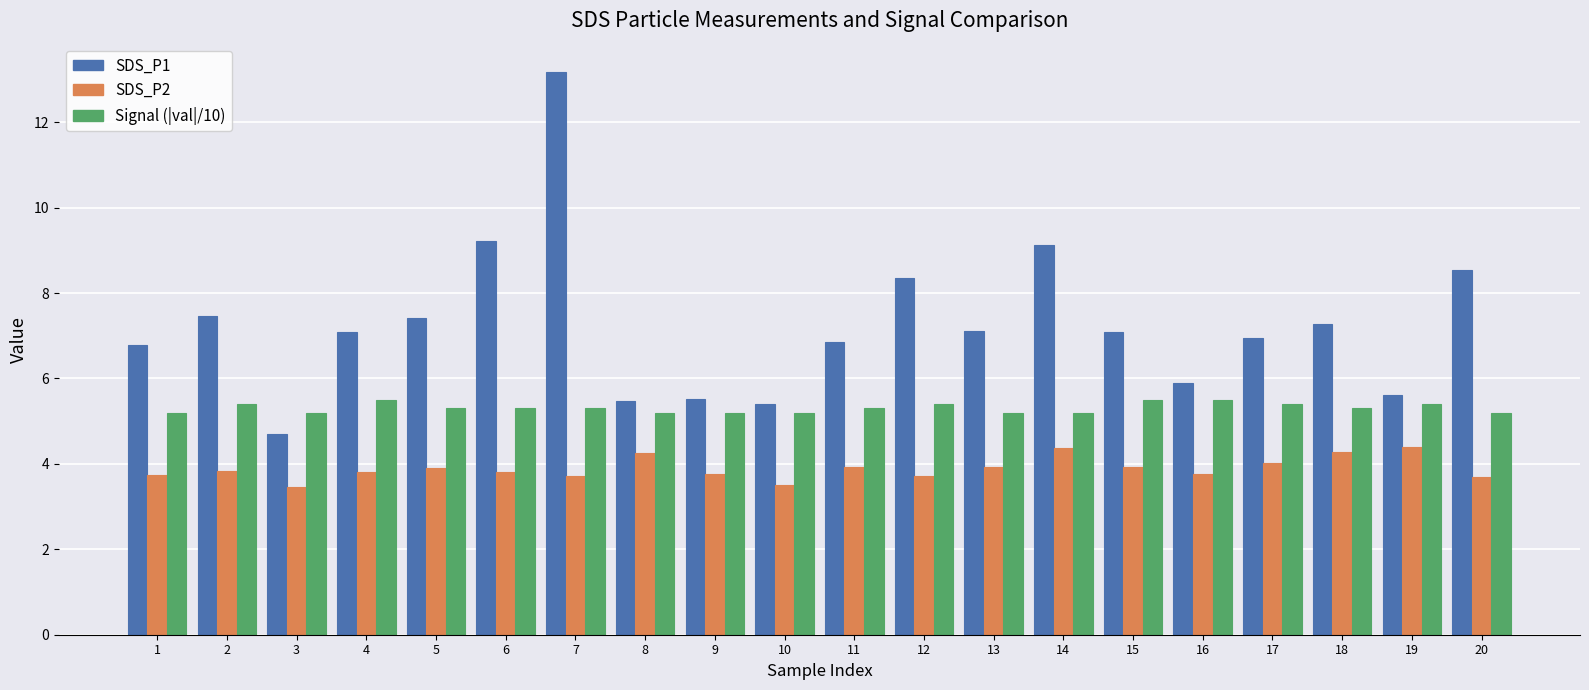

How many series are shown in this chart?

3